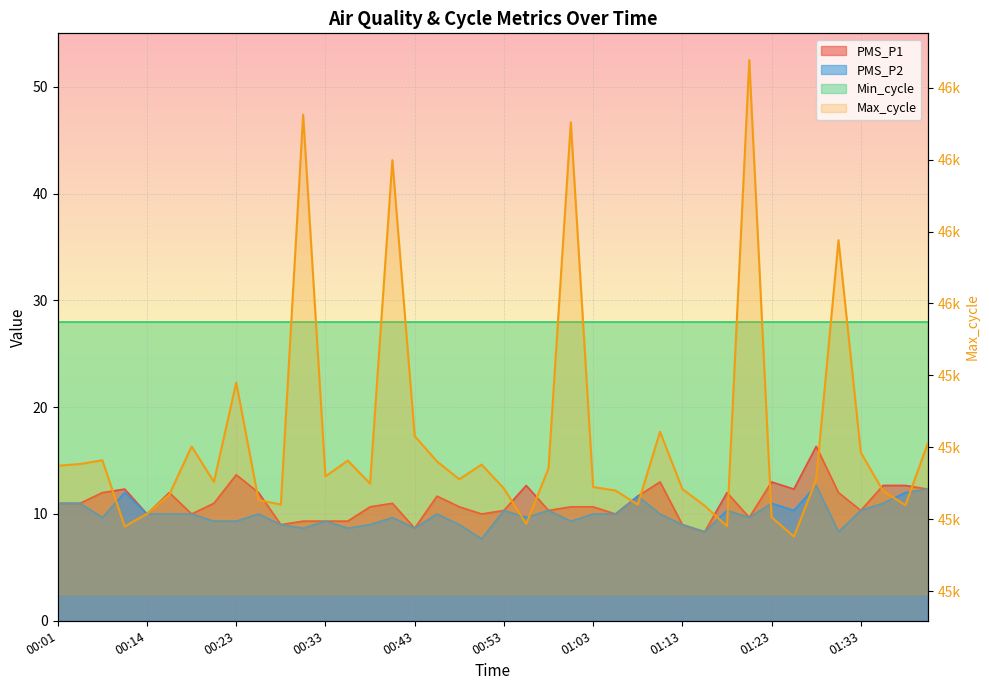

What is the value of the 34th point from the left?

45190